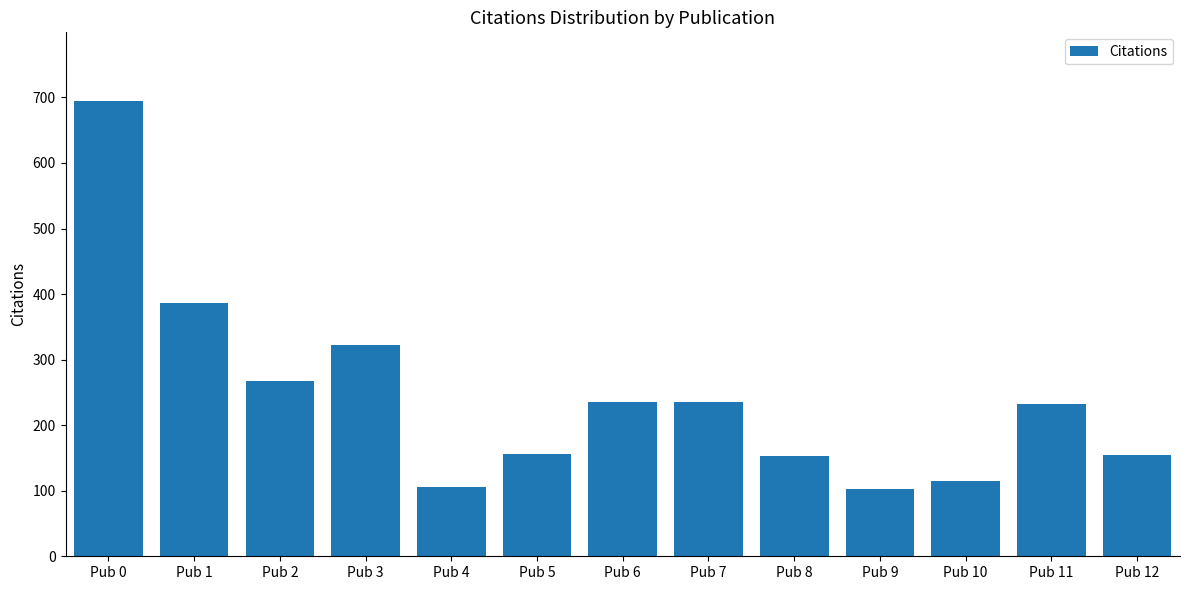

Between Pub 5 and Pub 10, which is larger?

Pub 5